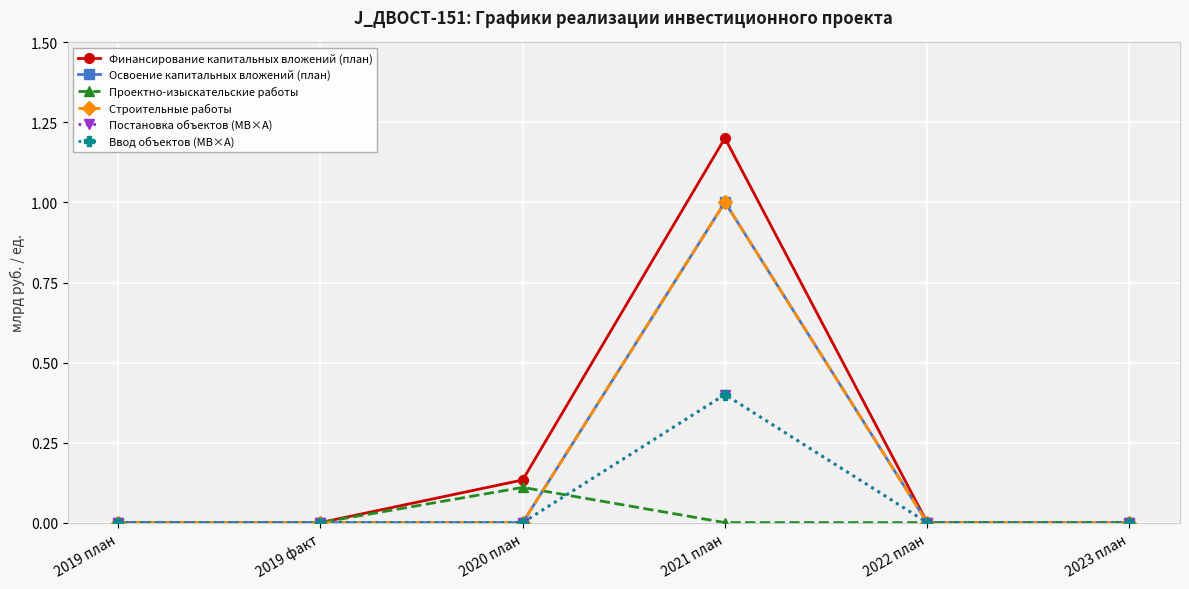

Is this an area chart (filled region under the line)?

No